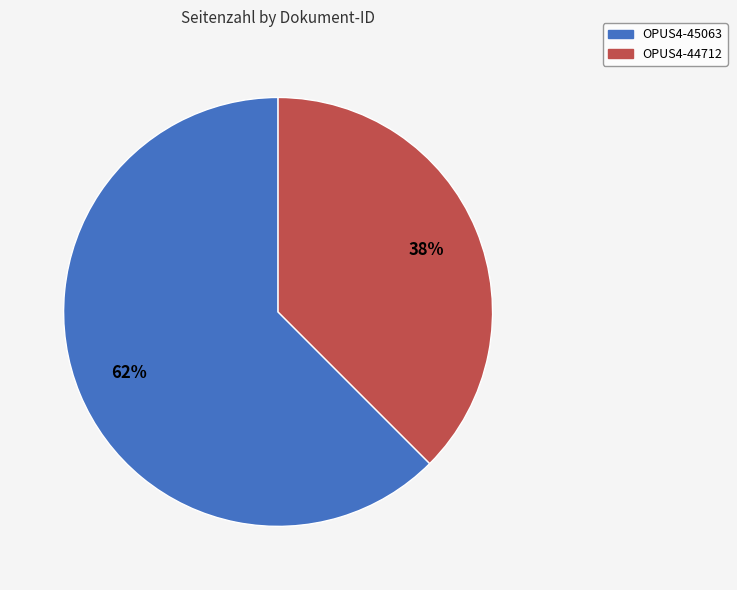

True or false: OPUS4-45063 accounts for 52% of the total.

False